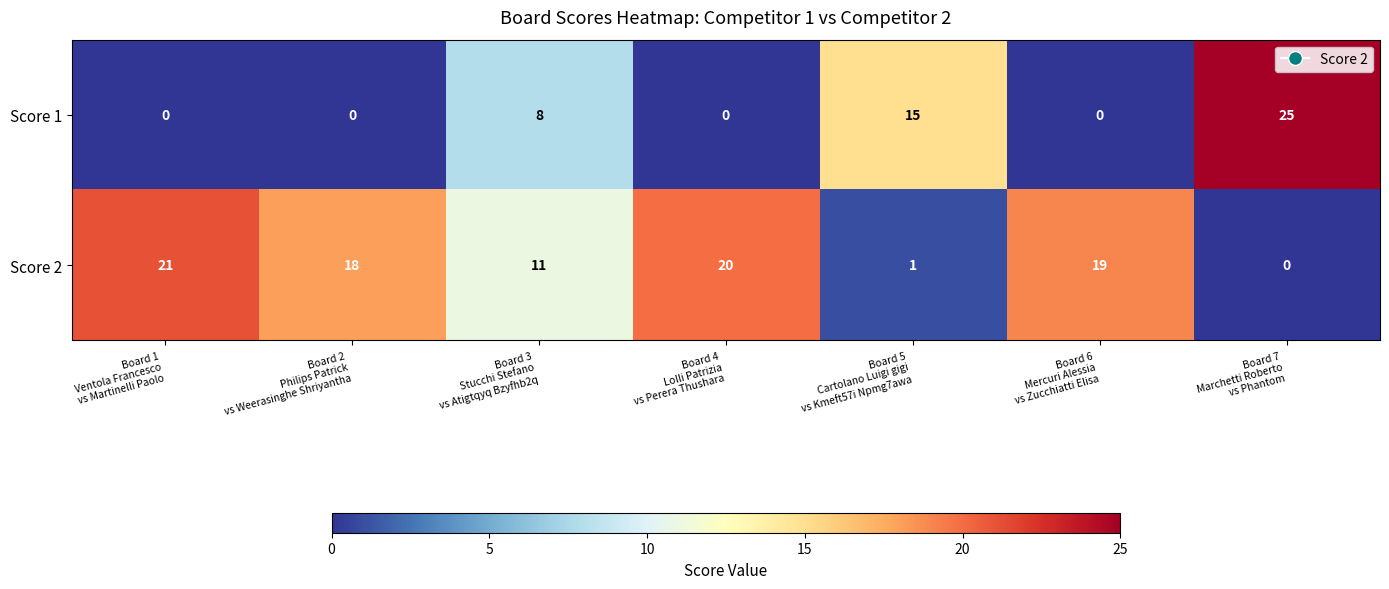

Reading left to right, extract all data points from this chart.

Score 1: 0	0	8	0	15	0	25
Score 2: 21	18	11	20	1	19	0